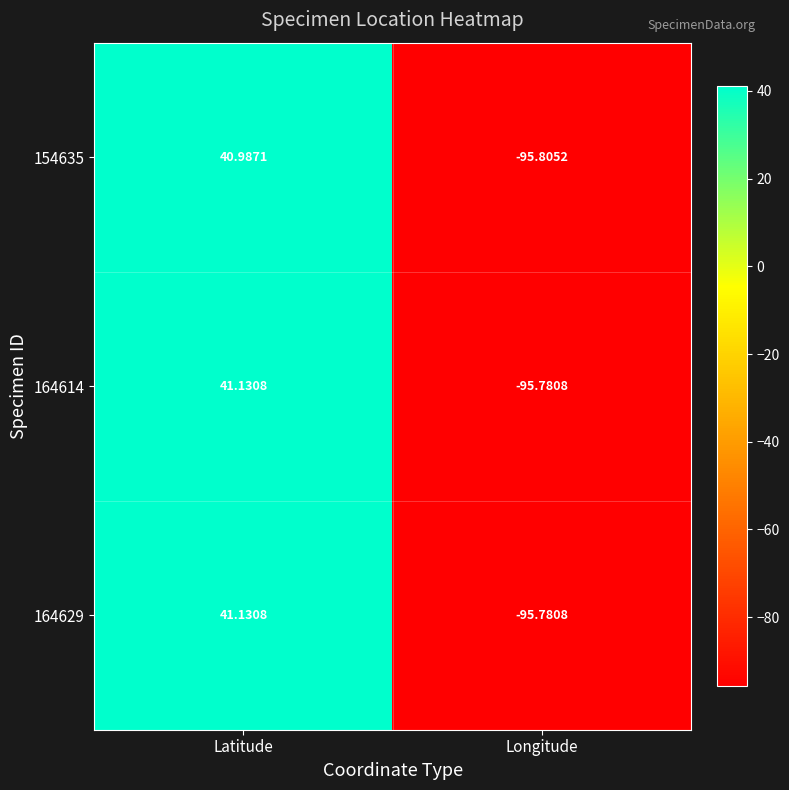

At which category is the sum across all series the highest?

Latitude